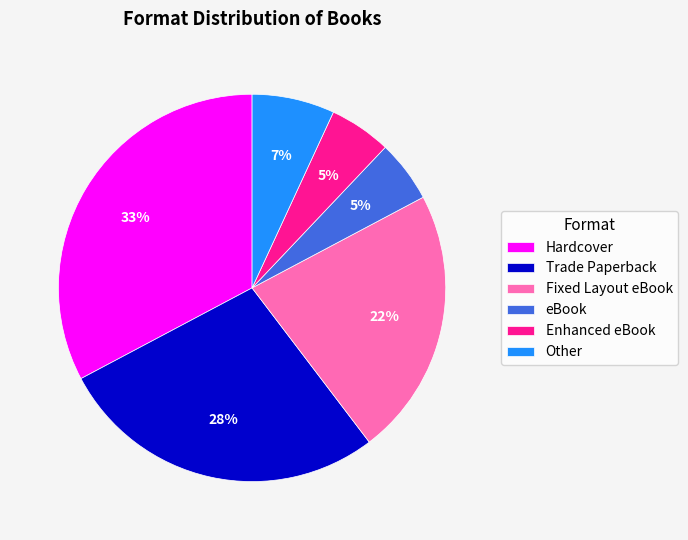

The Fixed Layout eBook slice represents 15% of the pie. True or false?

False